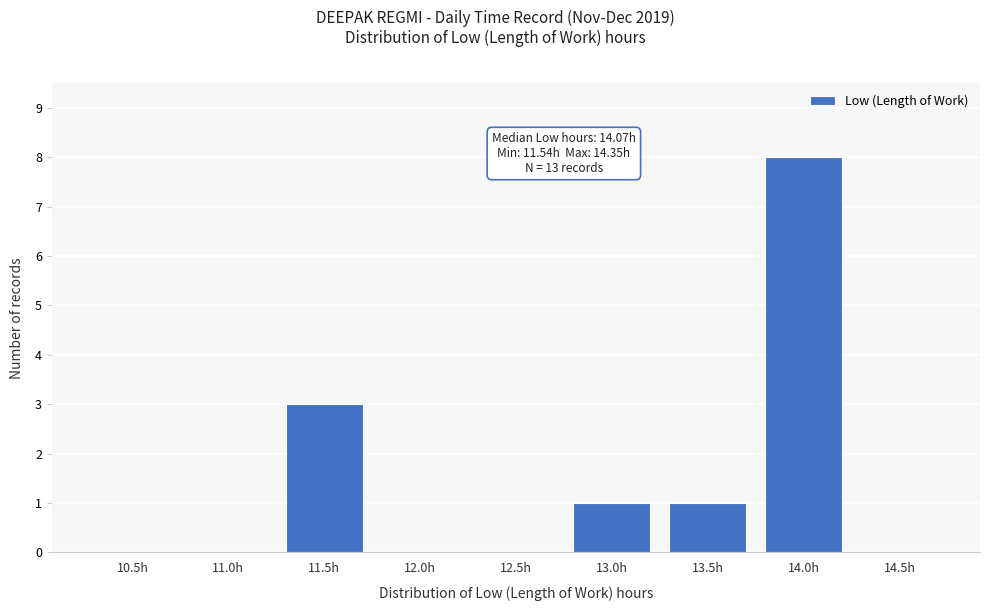

Reading left to right, list all the values displayed in this chart.

10.5h=0	11.0h=0	11.5h=3	12.0h=0	12.5h=0	13.0h=1	13.5h=1	14.0h=8	14.5h=0